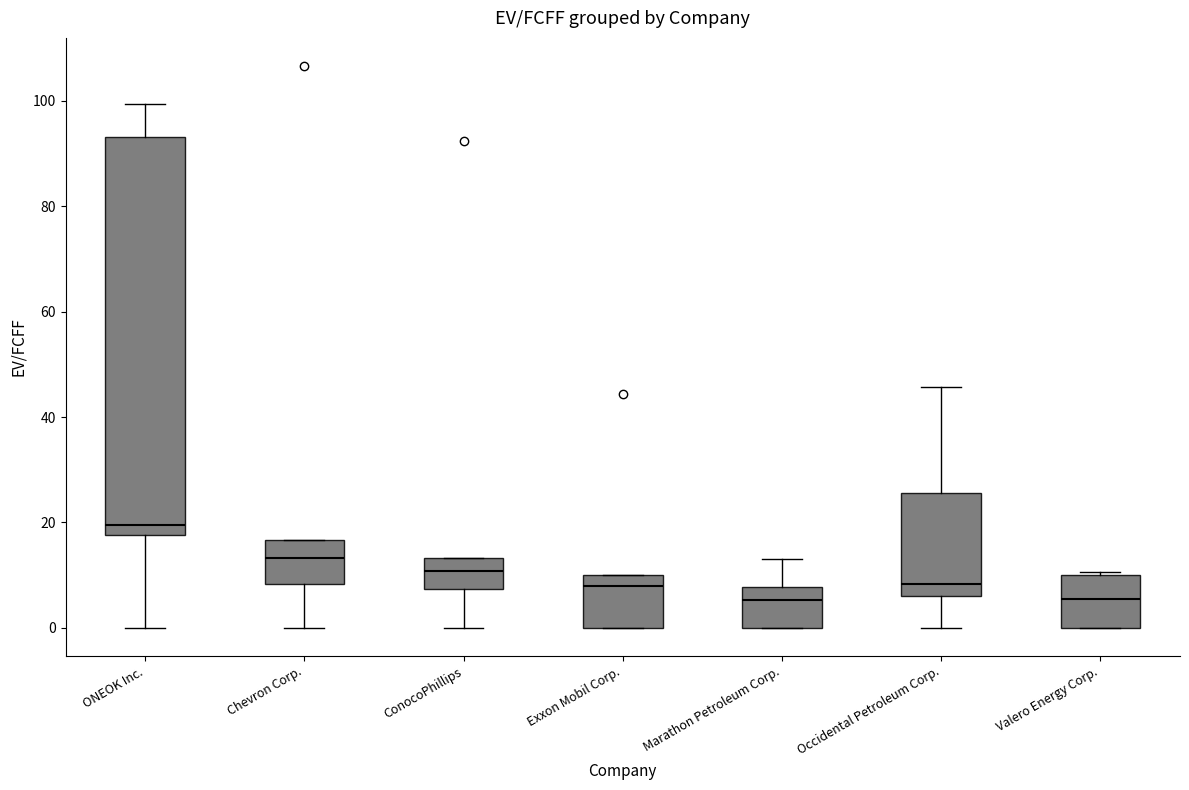

Reading left to right, transcribe this box plot: for each box, give where its median line is, the range the box spans, and where its two whiskers end, as read against the y-axis. The values are not printed on the chart, so give them approximately, as read against the axis.

ONEOK Inc.: median 20, box 18 to 94, whiskers 0 to 100
Chevron Corp.: median 14, box 8 to 16, whiskers 0 to 16
ConocoPhillips: median 10, box 8 to 14, whiskers 0 to 14
Exxon Mobil Corp.: median 8, box 0 to 10, whiskers 0 to 10
Marathon Petroleum Corp.: median 6, box 0 to 8, whiskers 0 to 14
Occidental Petroleum Corp.: median 8, box 6 to 26, whiskers 0 to 46
Valero Energy Corp.: median 6, box 0 to 10, whiskers 0 to 10 (just above the box's upper edge)